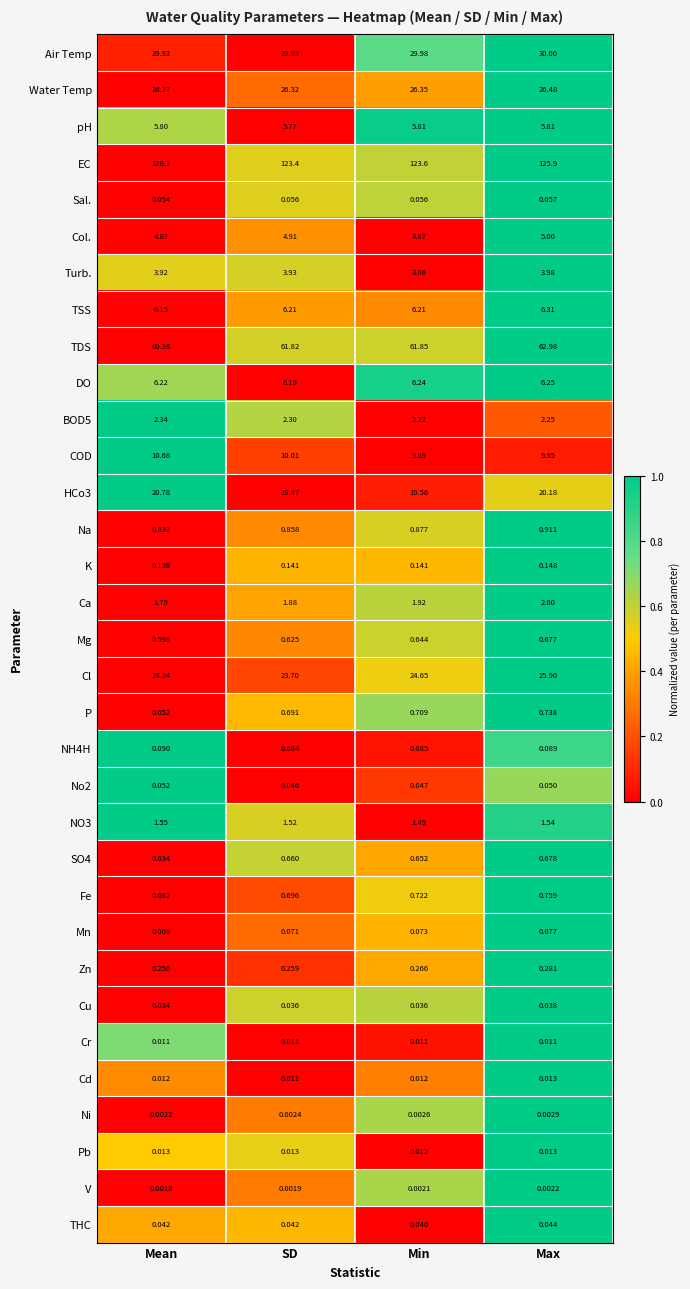

Where is Mn nearest to the value 0?

Mean